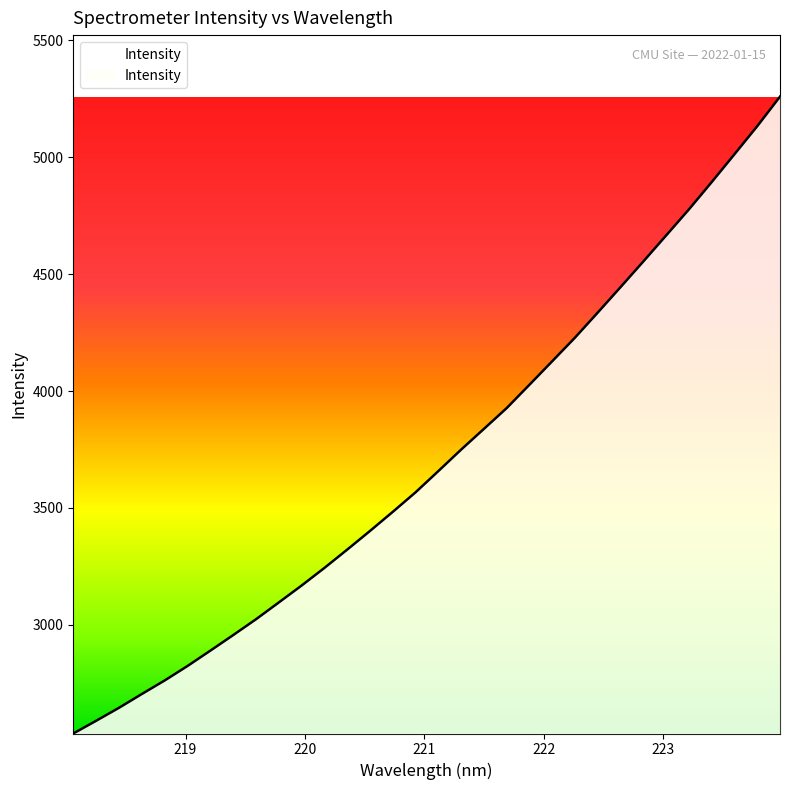

Does the chart display data point markers on the line(s)?

No